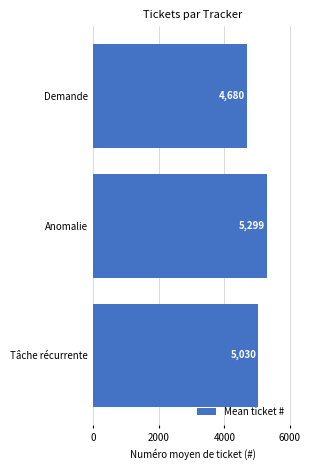

Does the chart contain any negative values?

No